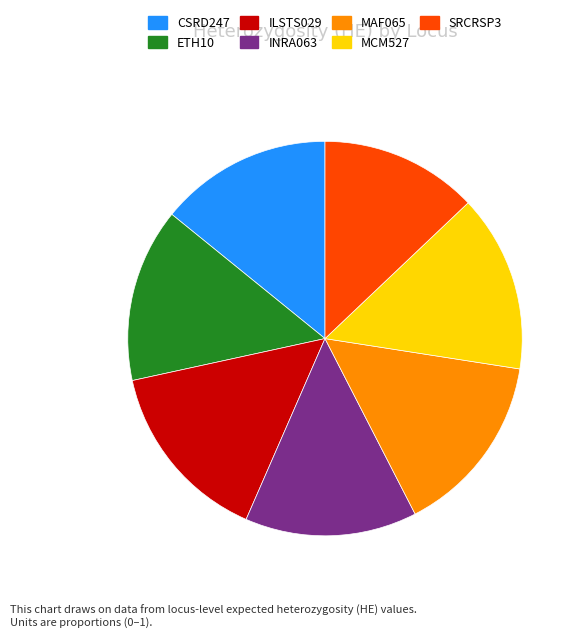

Which category has the smallest portion of the pie?

SRCRSP3